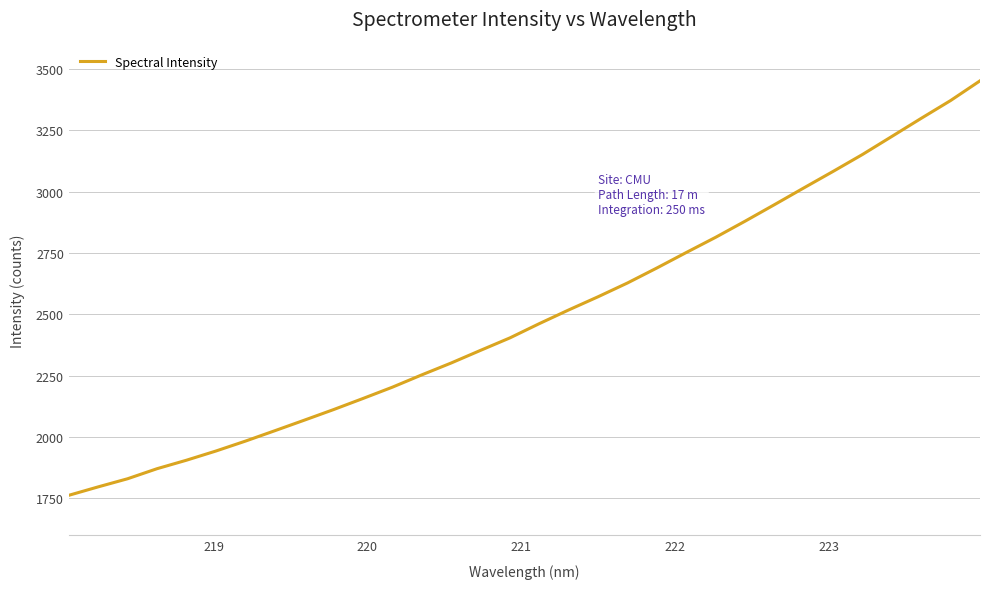

What is the difference between the maximum and minimum values?

1689.0